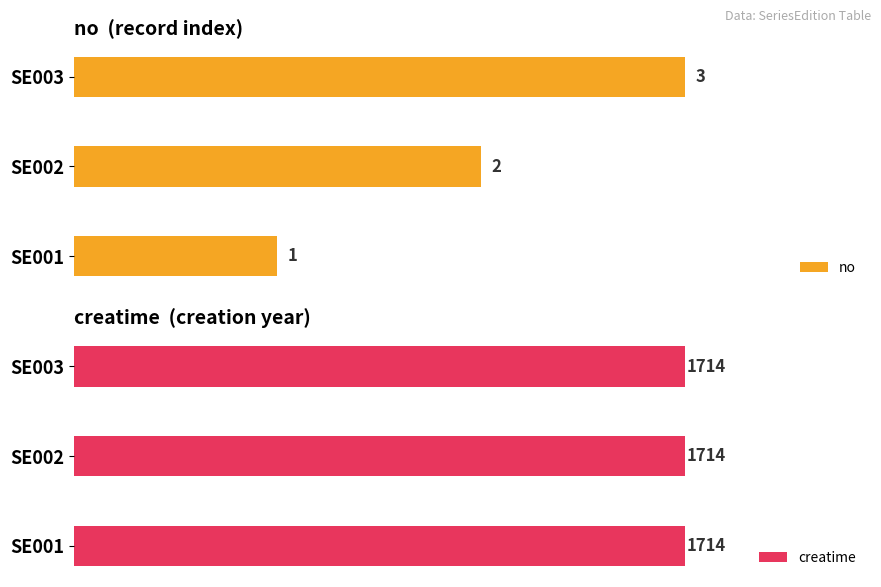

Which category has the highest value in the no series?

SE003